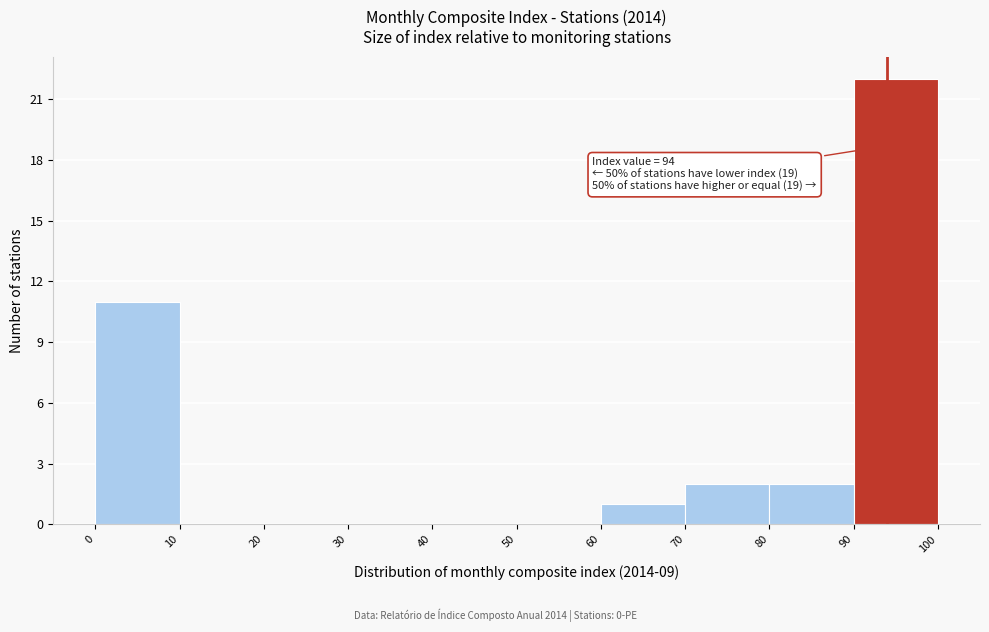

Which range on the x-axis has the tallest bar?

90 to 100